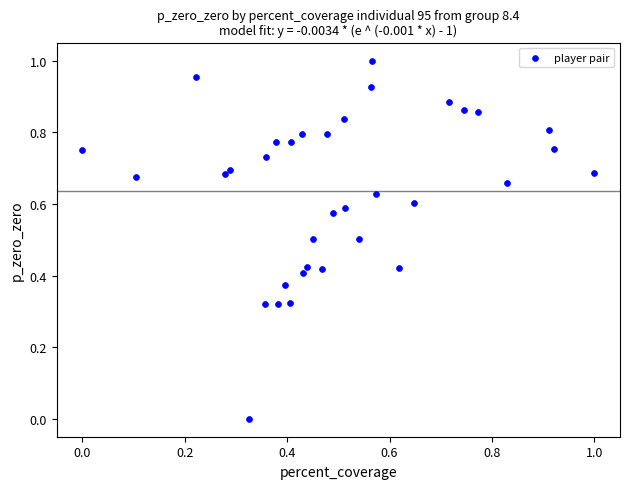

How many points are shown in the scatter plot?

35